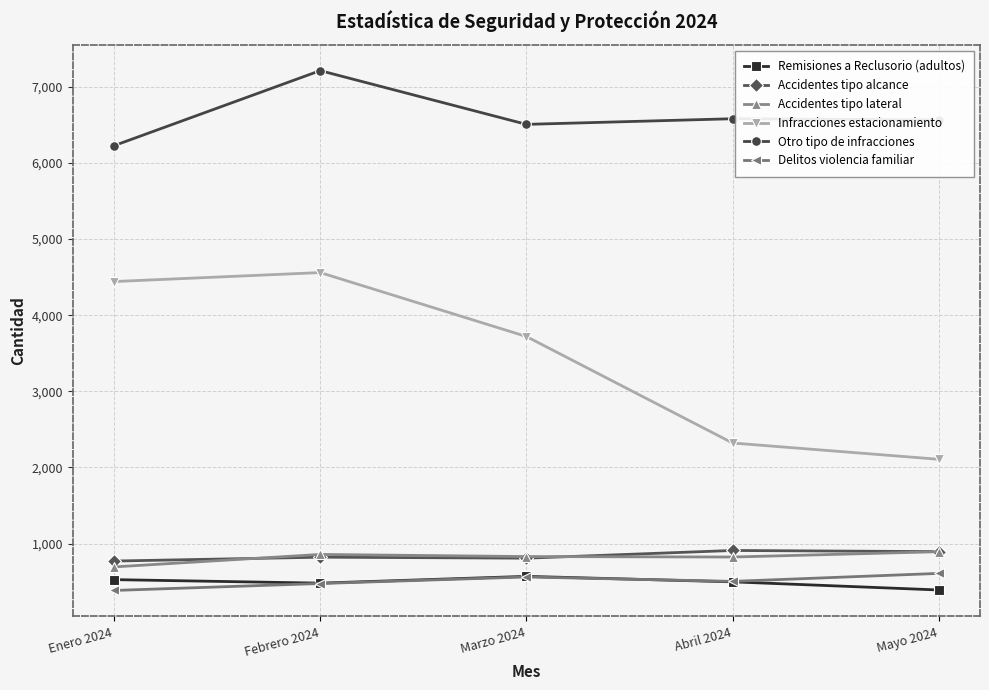

What position from the left is Mayo 2024?

5